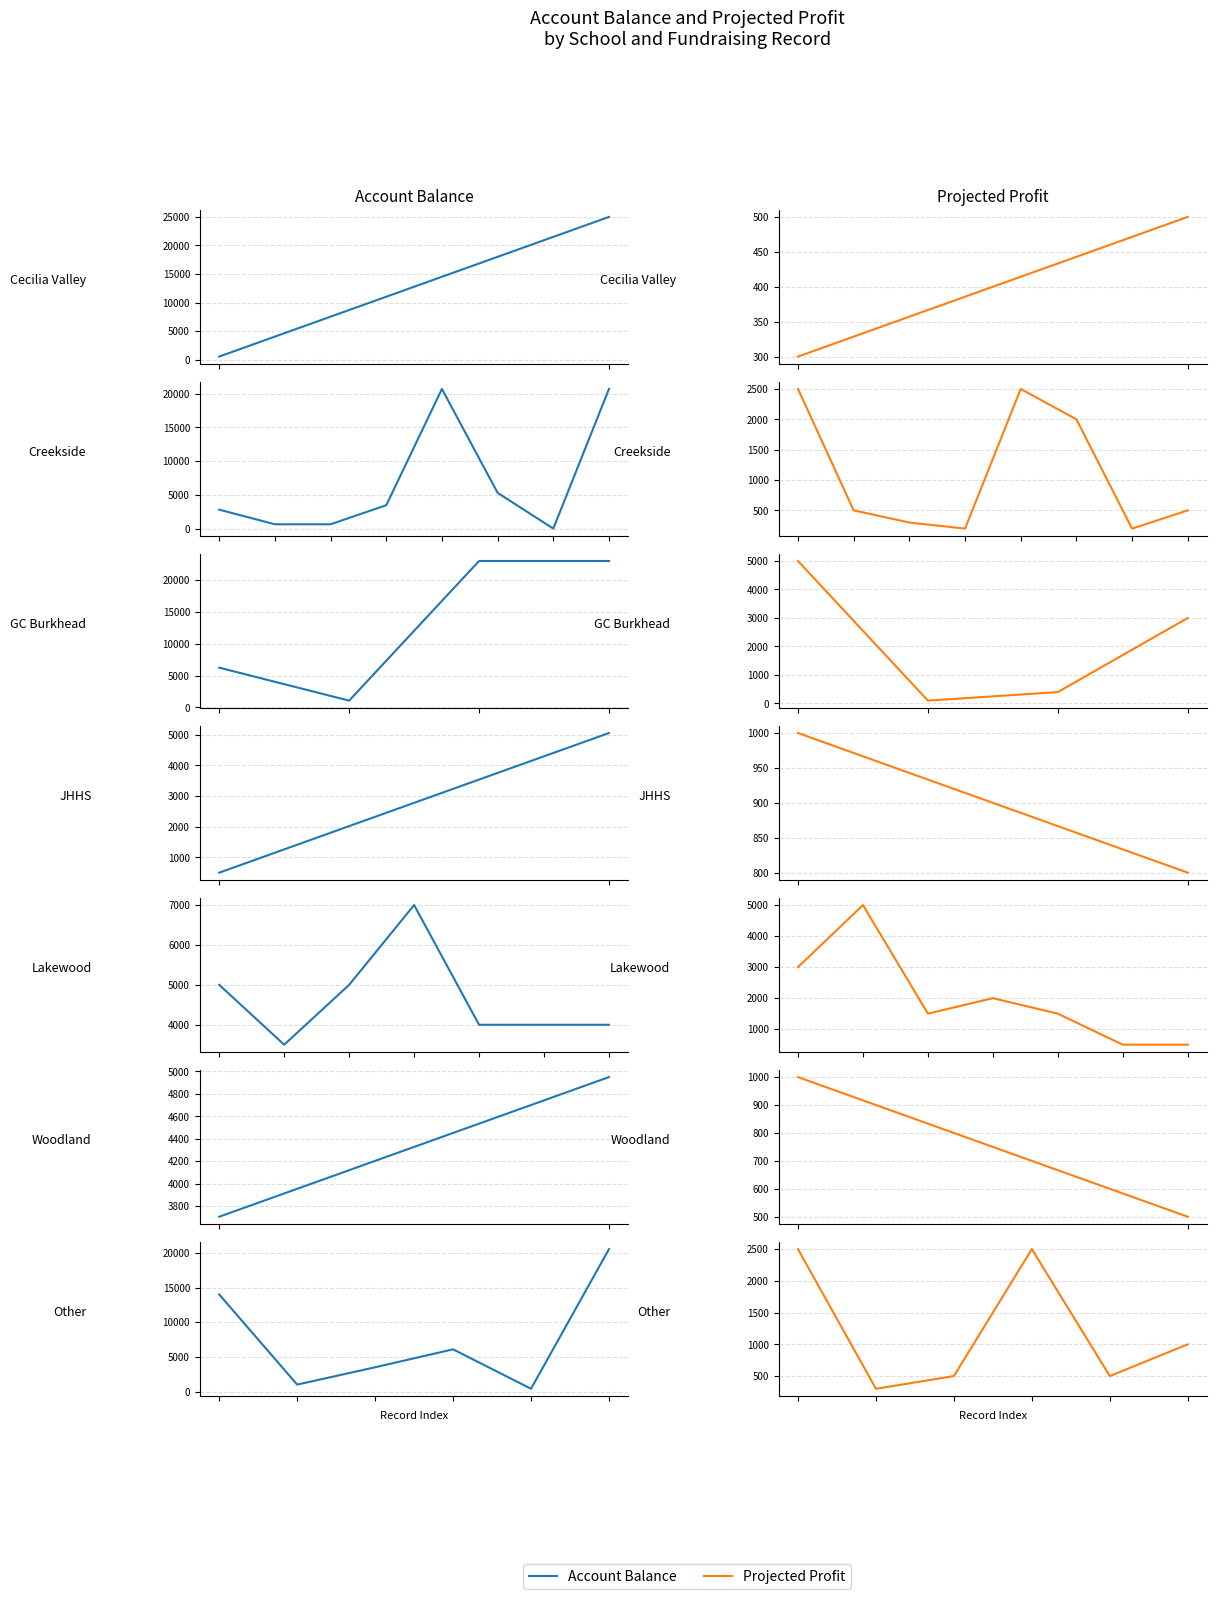

What value does the Projected Profit series have at 4?

500.0